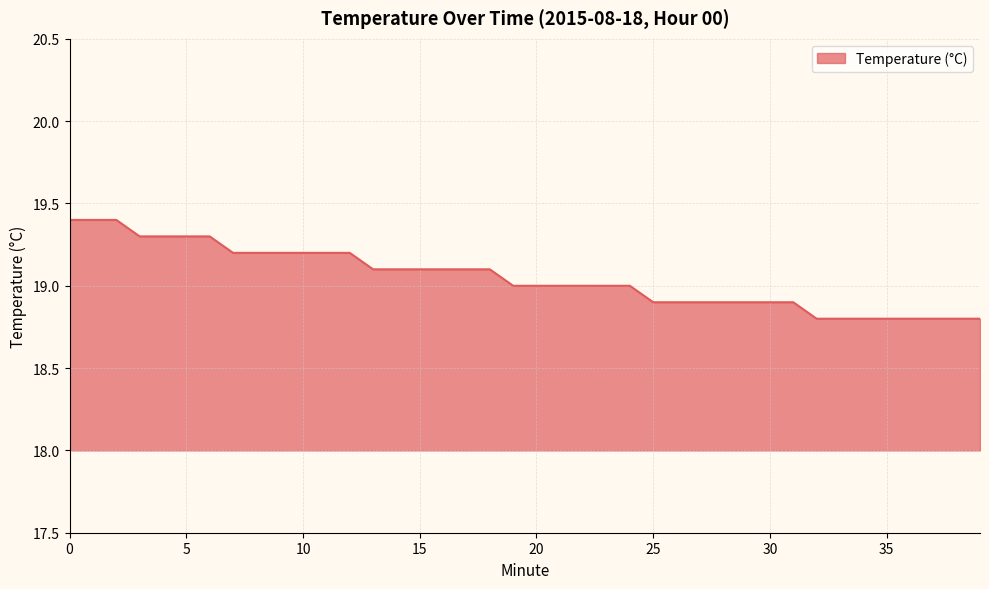

What is the maximum value shown in the chart?

19.4